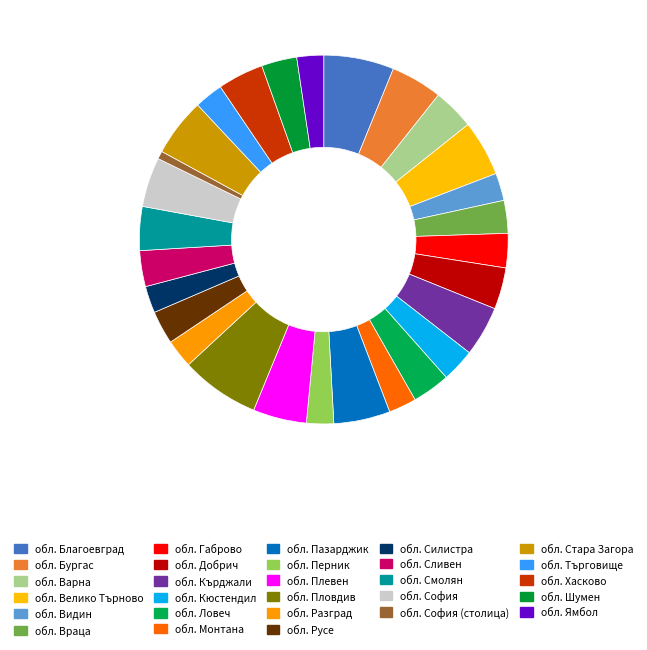

True or false: обл. Враца accounts for 11% of the total.

False